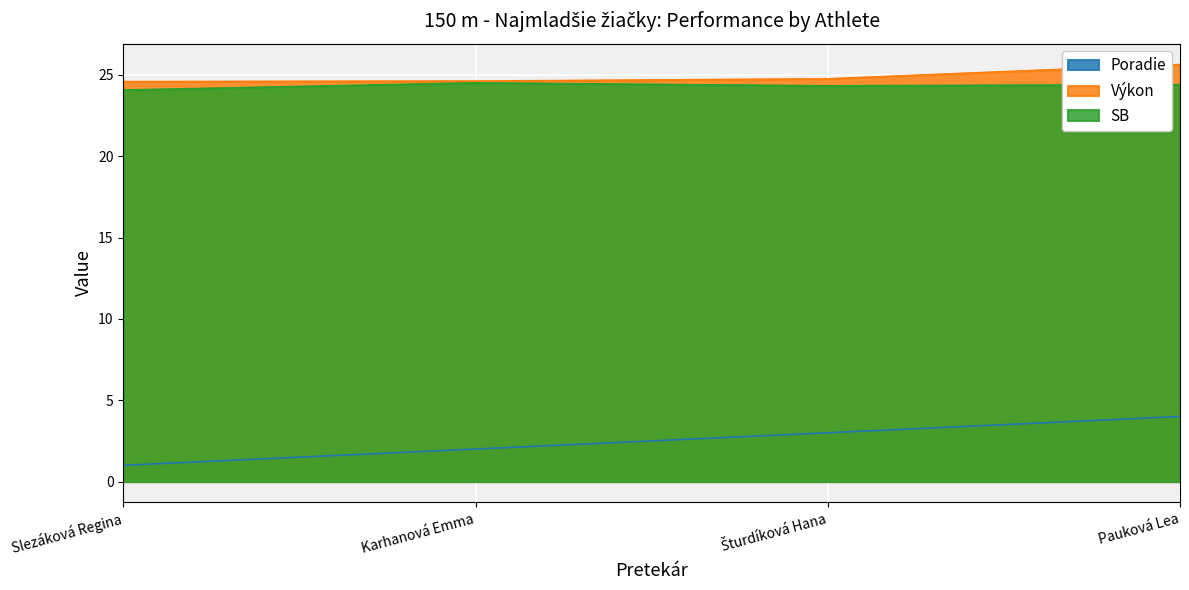

Read the Výkon value at Karhanová Emma.

24.6